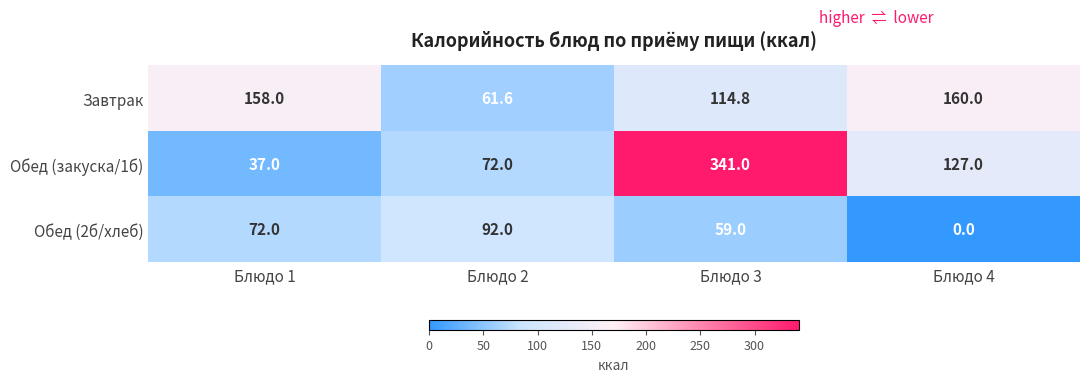

List the labels in order of Обед (закуска/1б) value, largest first.

Блюдо 3, Блюдо 4, Блюдо 2, Блюдо 1